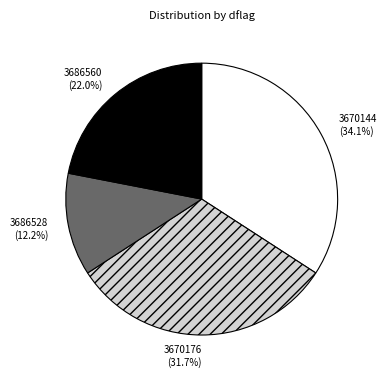

What portion of the pie excludes 3686528?

87.8%